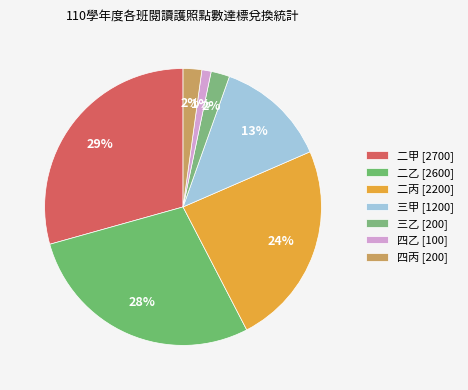

What percentage is the 二丙 slice, to the nearest percent?

24%